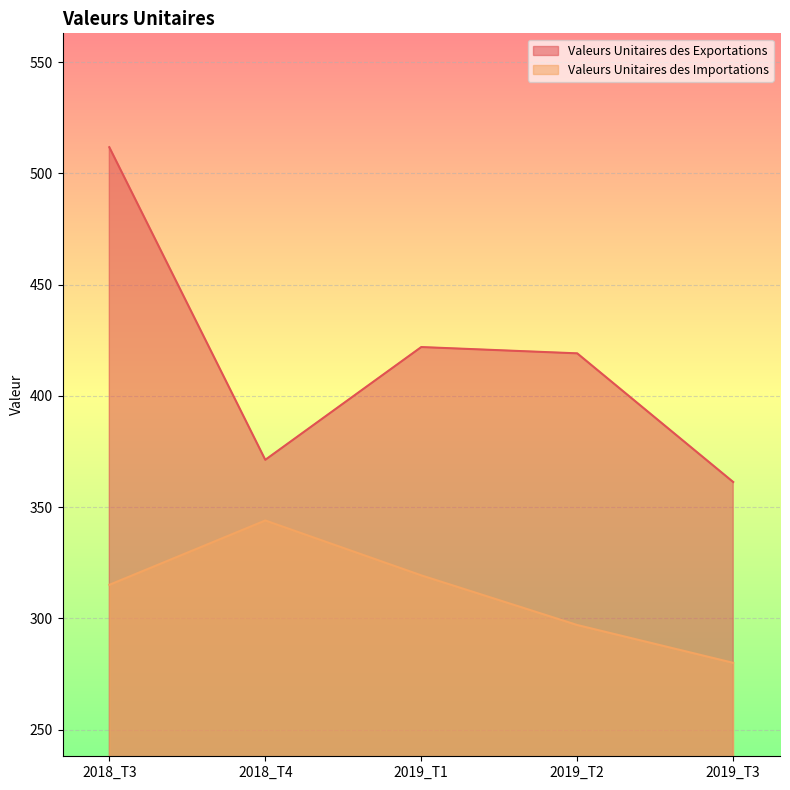

Reading left to right, extract all data points from this chart.

Valeurs Unitaires des Exportations: 2018_T3=511.8	2018_T4=371.3	2019_T1=421.9	2019_T2=419.1	2019_T3=361.3
Valeurs Unitaires des Importations: 2018_T3=315.1	2018_T4=344.0	2019_T1=319.3	2019_T2=297.0	2019_T3=280.0